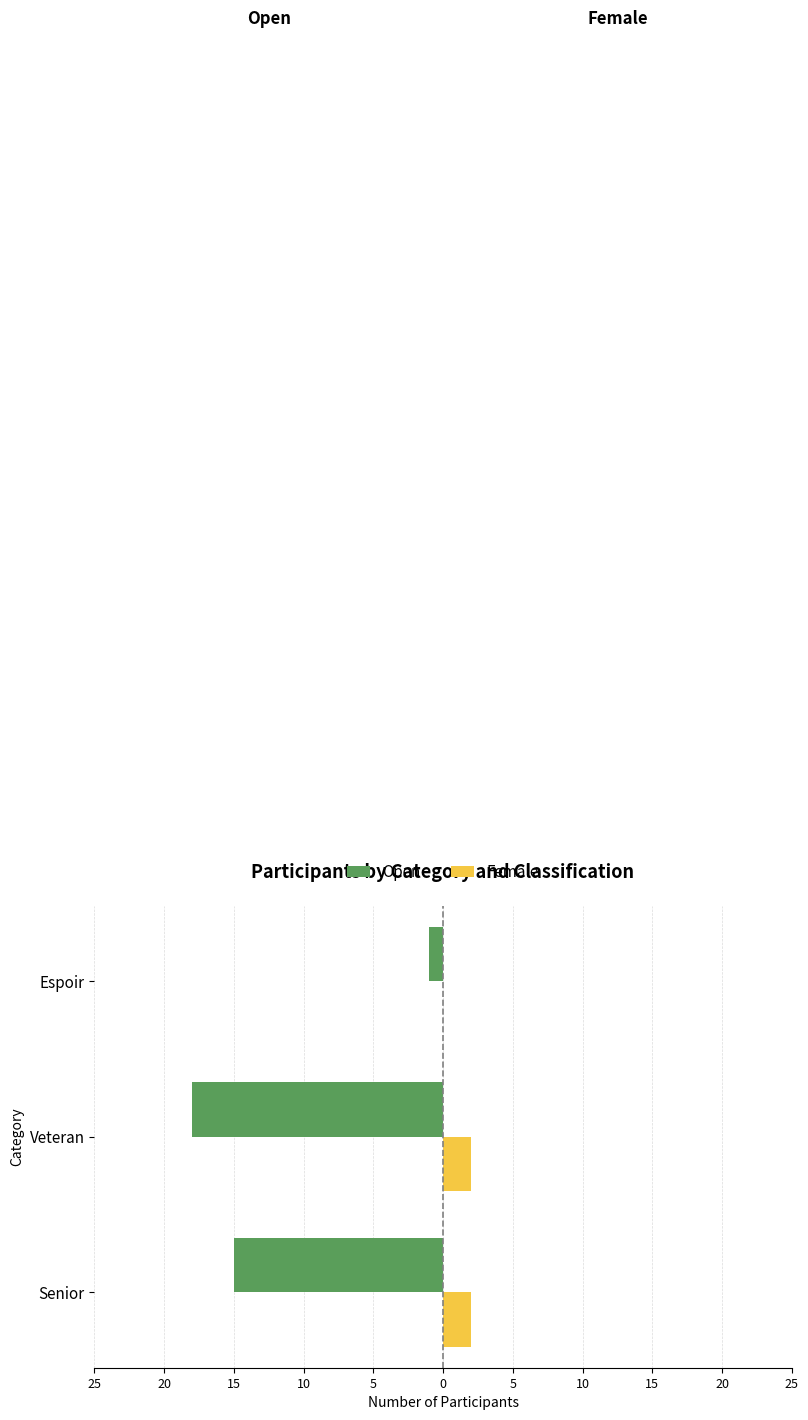

What are all the series names shown in the legend?

Open, Female